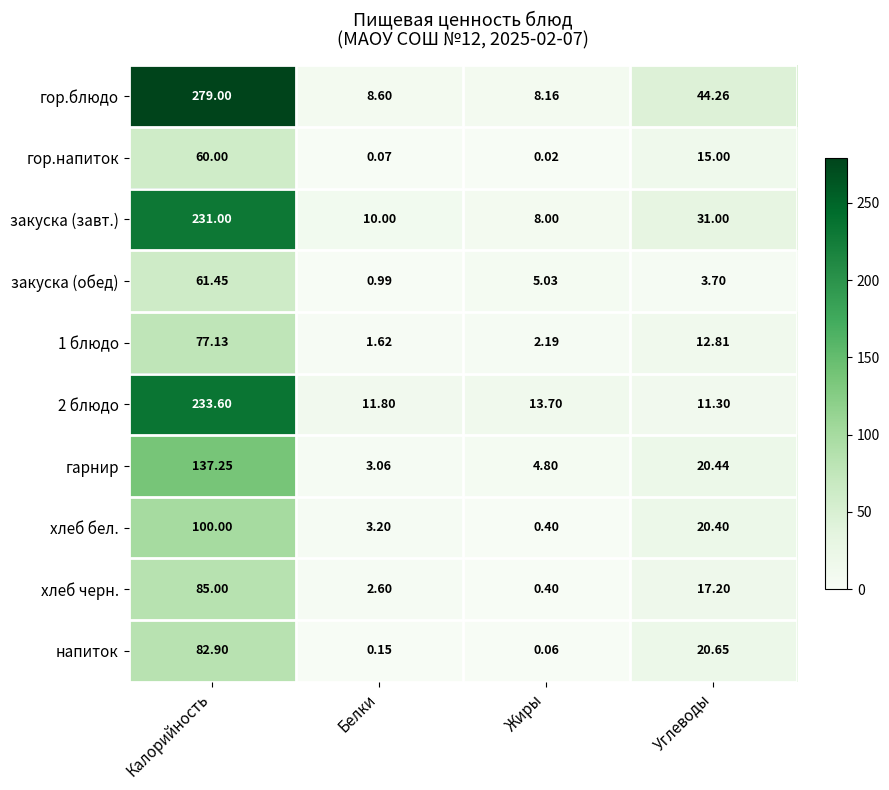

Which label corresponds to the smallest value in the chart?

Жиры